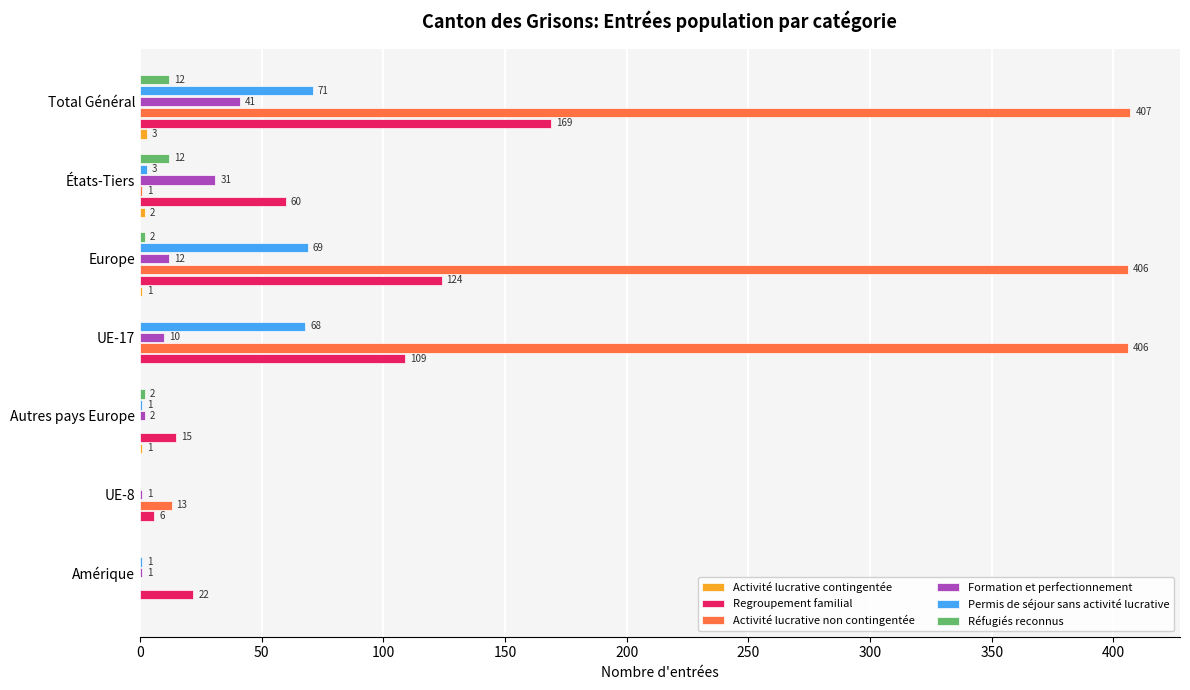

At which label is Formation et perfectionnement closest to 21?

Europe